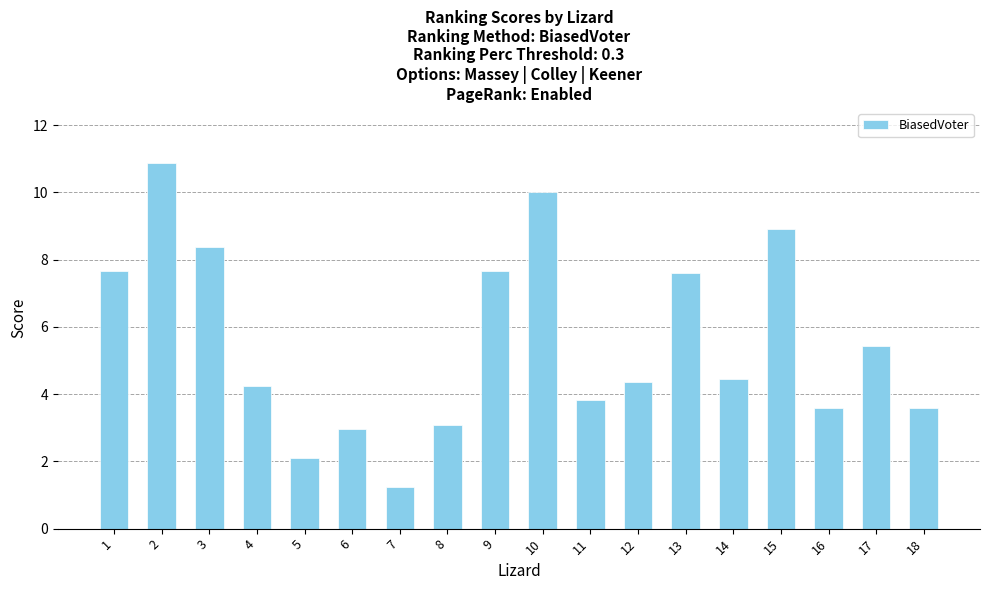

What is the maximum value shown in the chart?

10.9